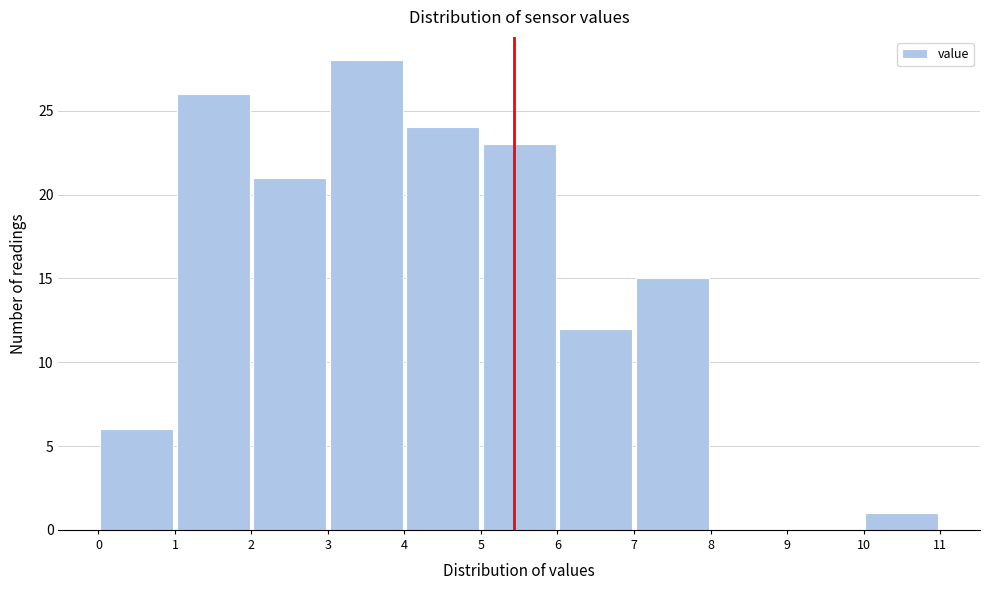

Which range on the x-axis has the tallest bar?

3 to 4